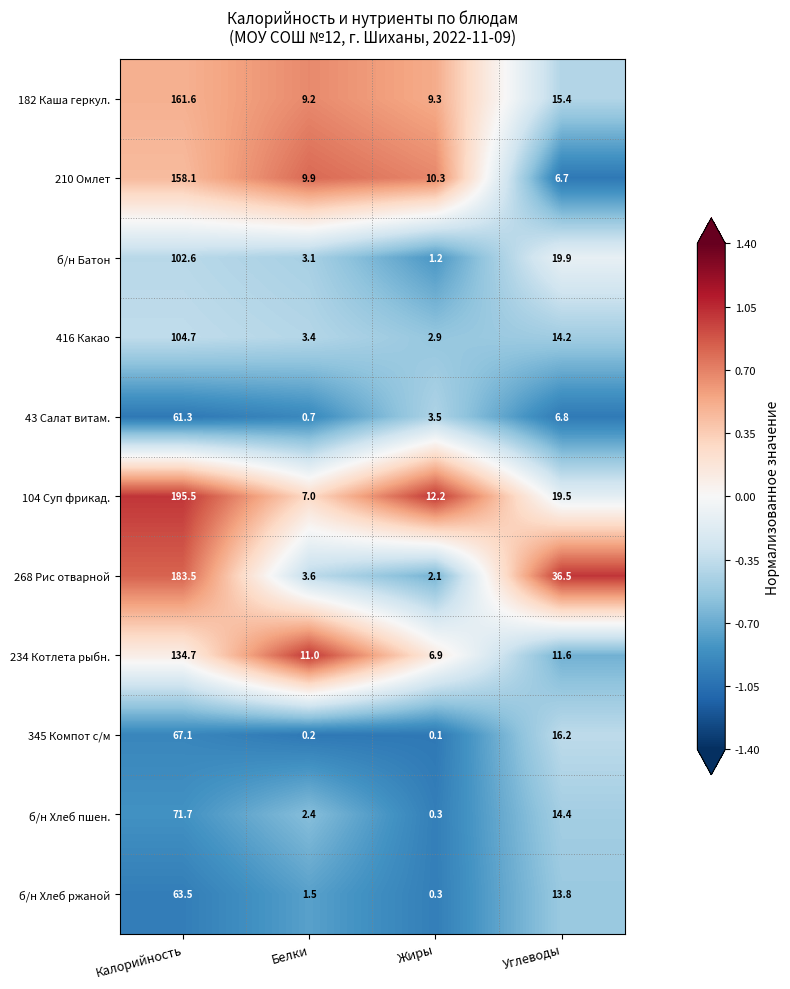

What is the average value of the 43 Салат витам. series?

18.1